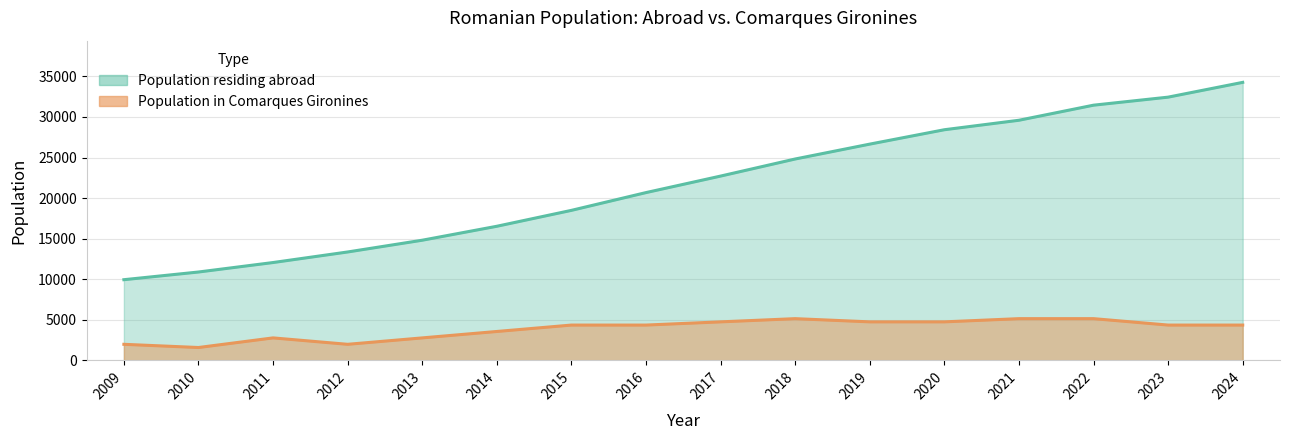

True or false: Population residing abroad has more than 1 points higher than both neighbors.

False